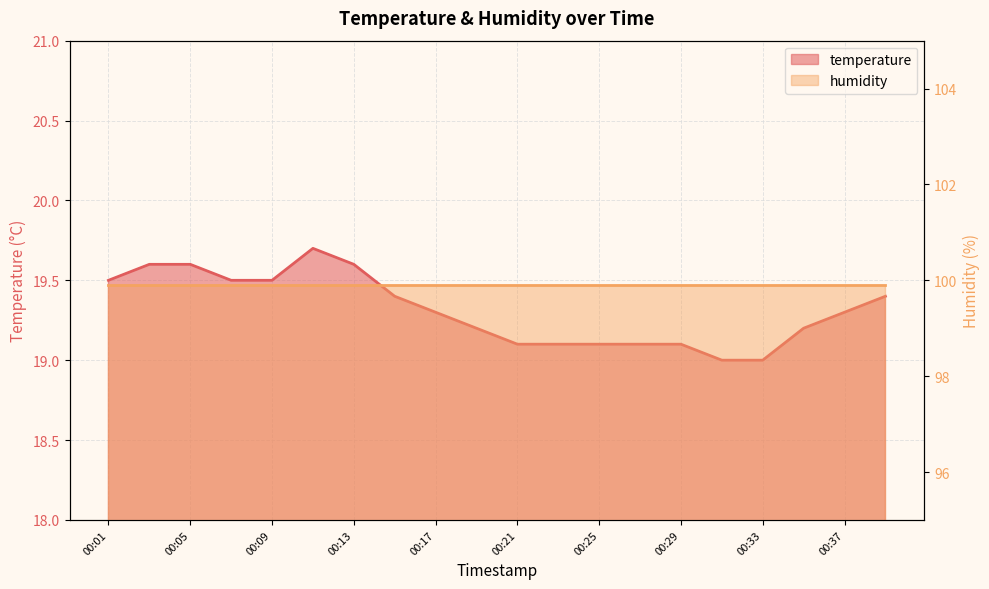

Where is the data nearest to the value 19?

00:31